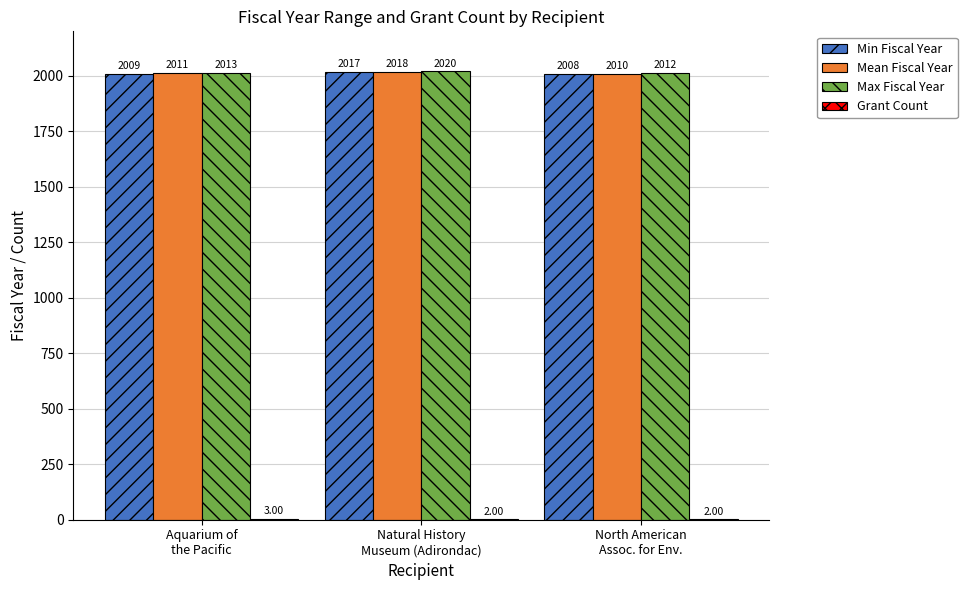

How many categories are shown in the chart?

3